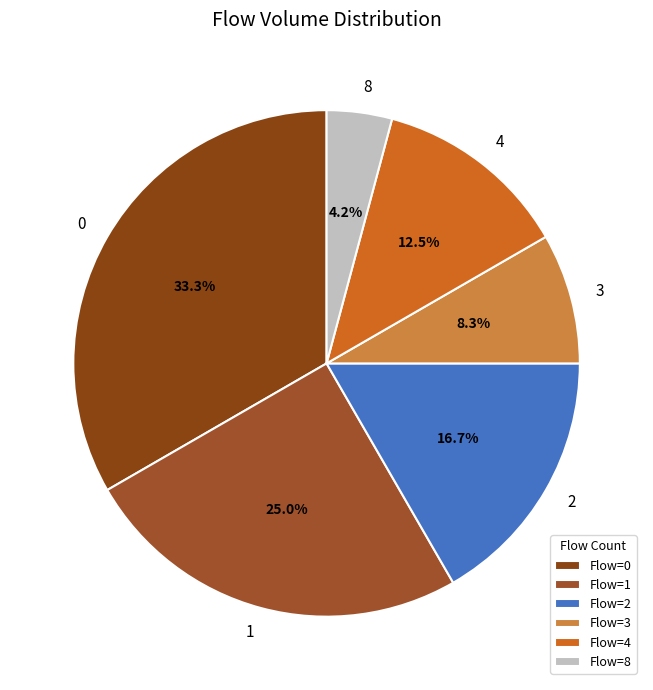

To the nearest percent, what is the average slice percentage?

17%